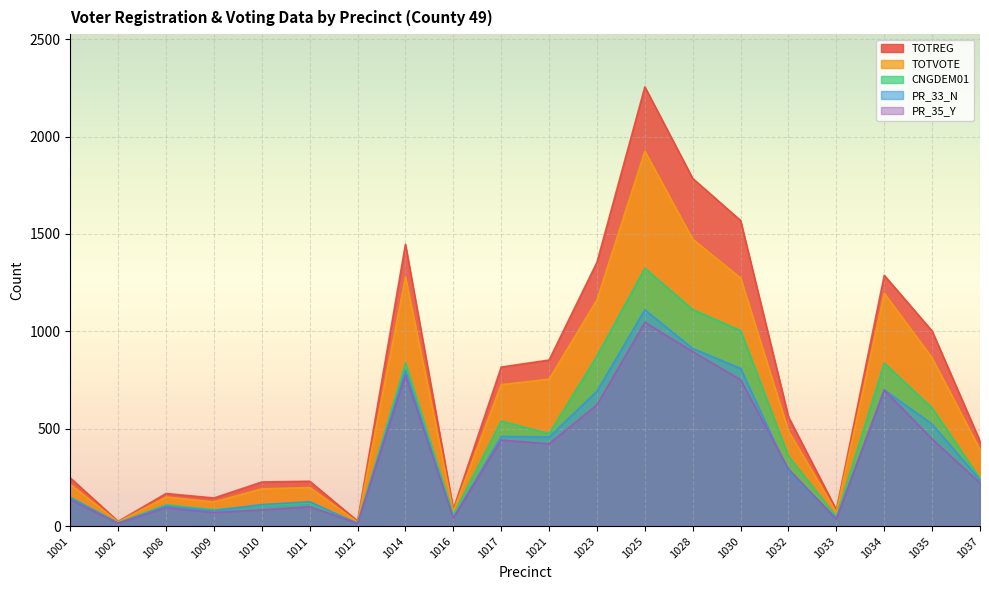

Between 1002 and 1025, which series saw the biggest shift?

TOTREG